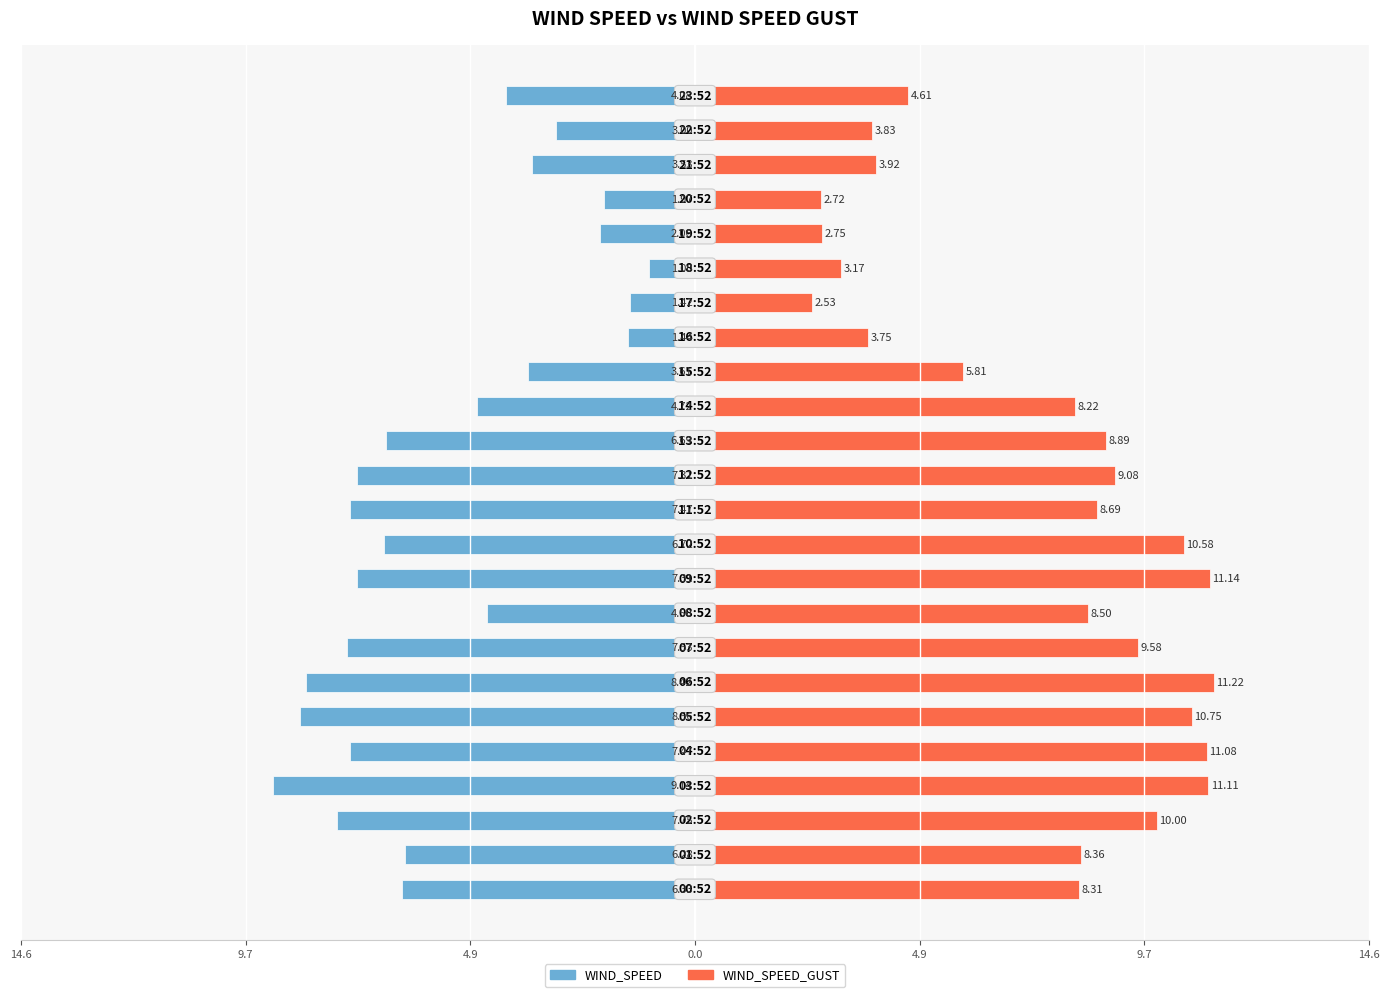

What is the difference between the maximum and minimum values in the WIND_SPEED_GUST series?

8.7